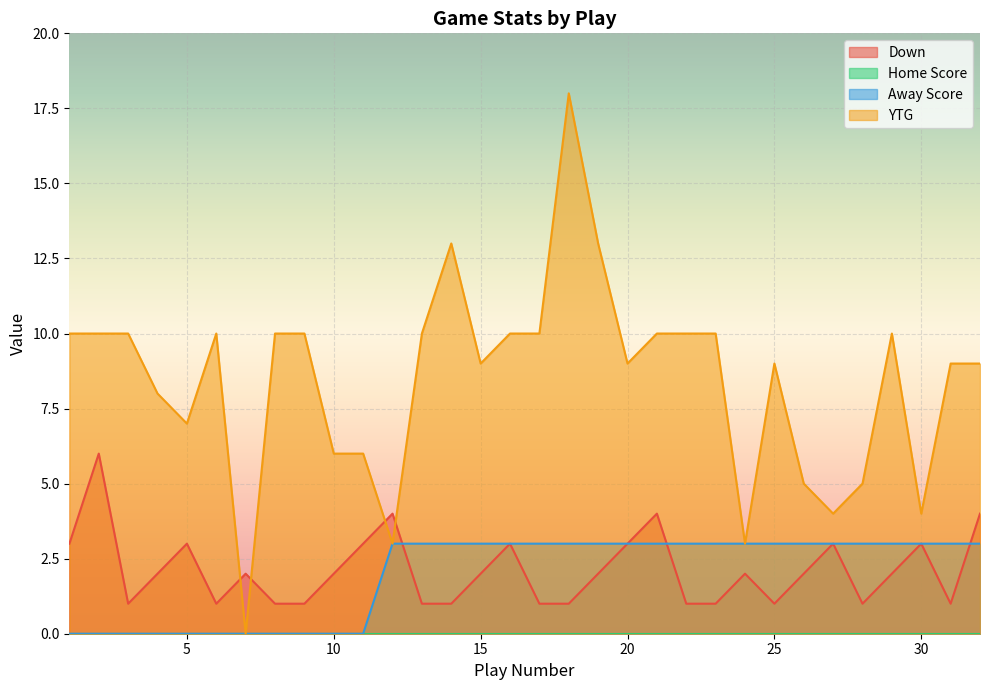

What is the total value across all series at 6?

11